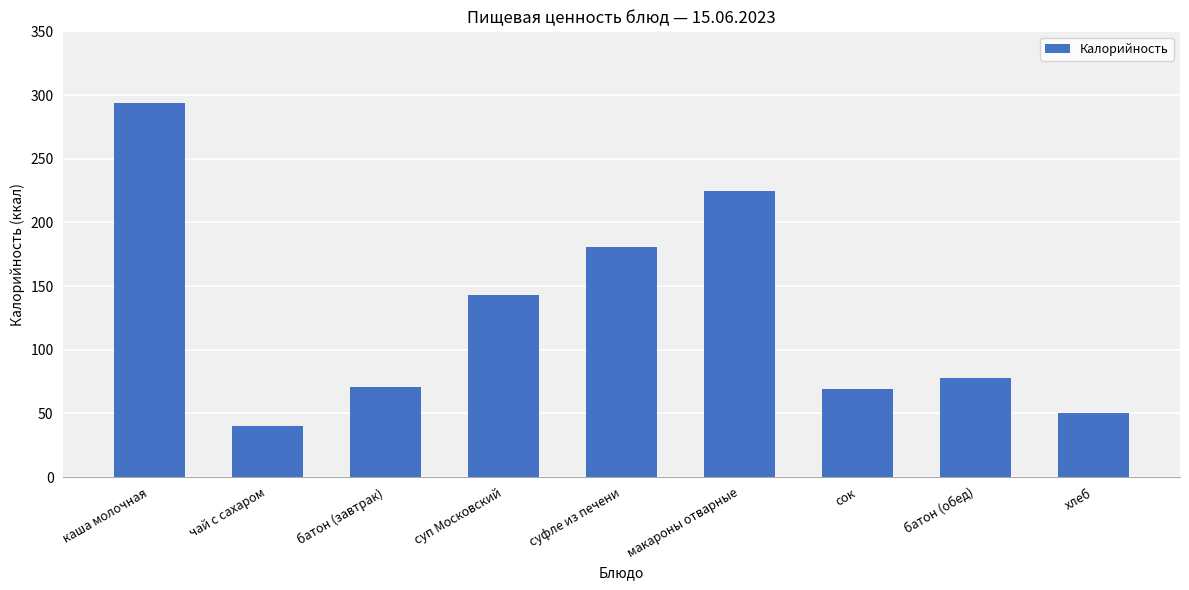

Does the chart contain stacked bars?

No